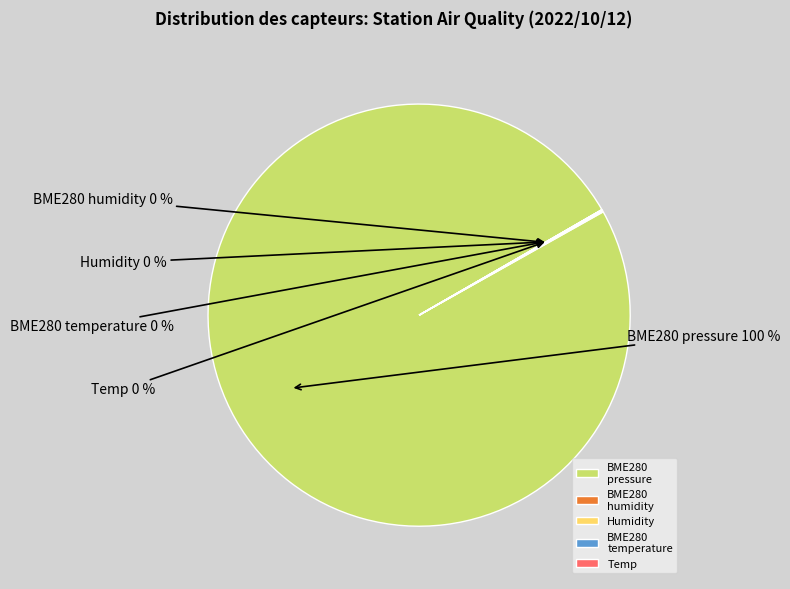

To the nearest percent, what is the difference between the largest and smallest slice percentages?

100%